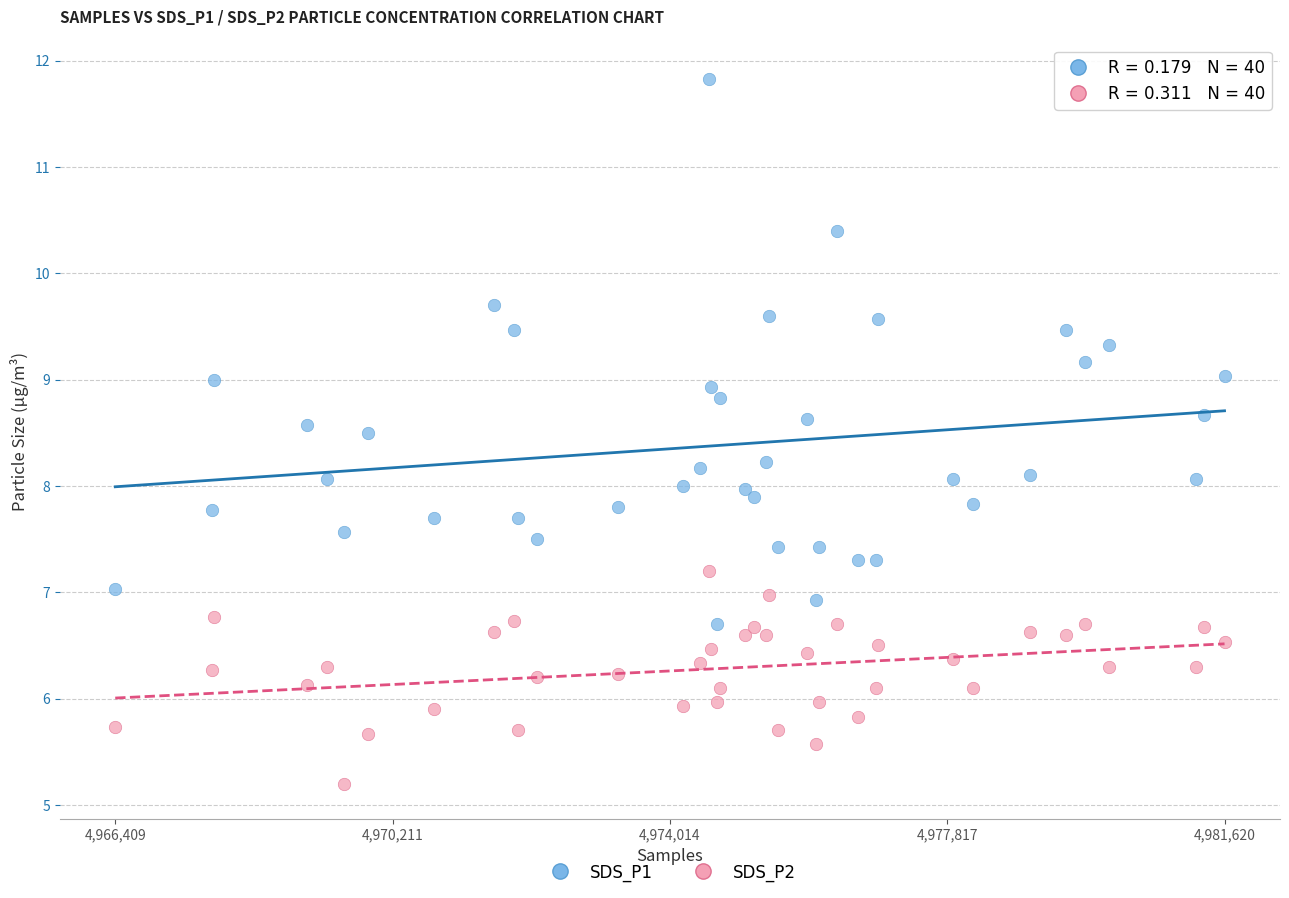

What are all the series names shown in the legend?

SDS_P1, SDS_P2